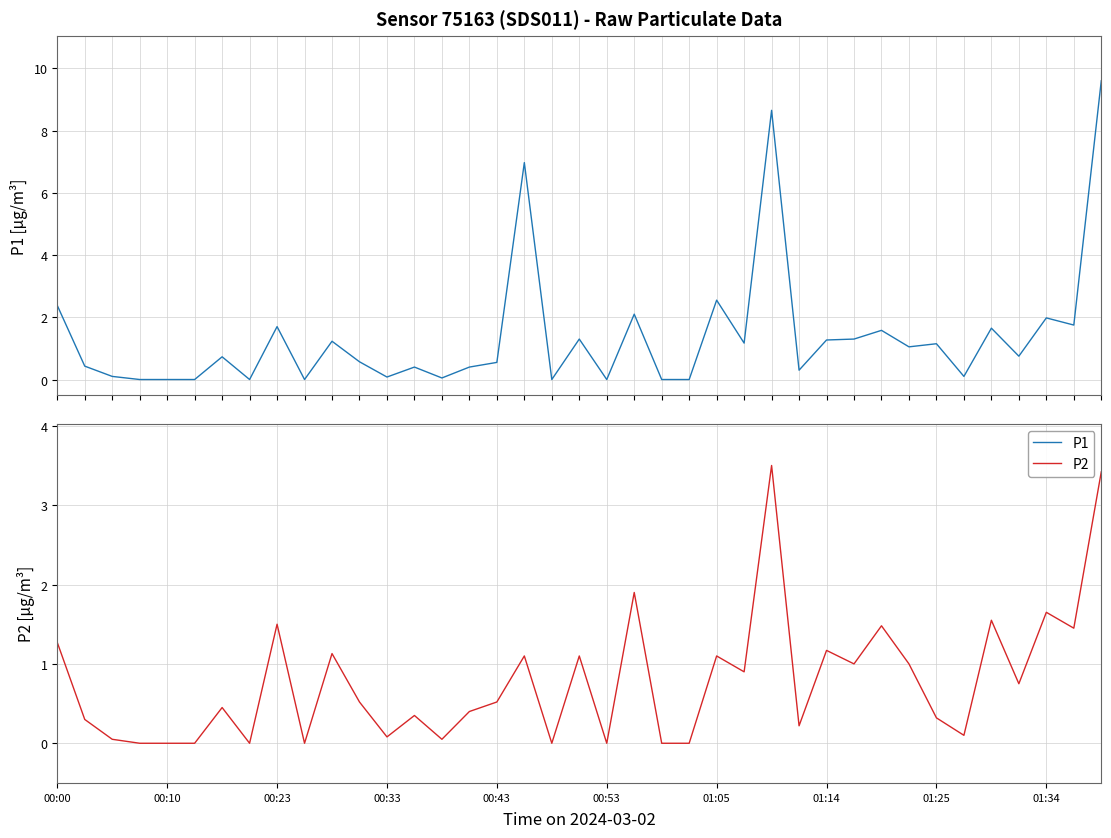

How many lines are shown in the chart?

2